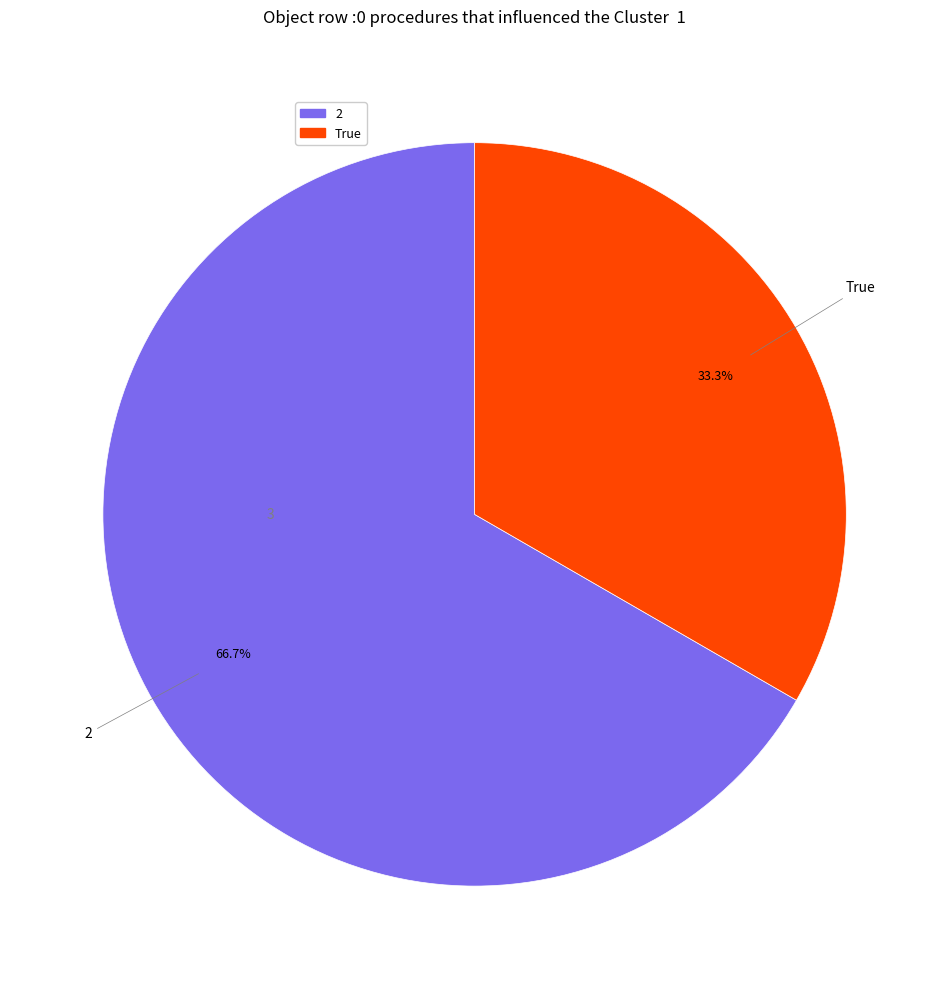

Is there a majority slice in this chart?

Yes